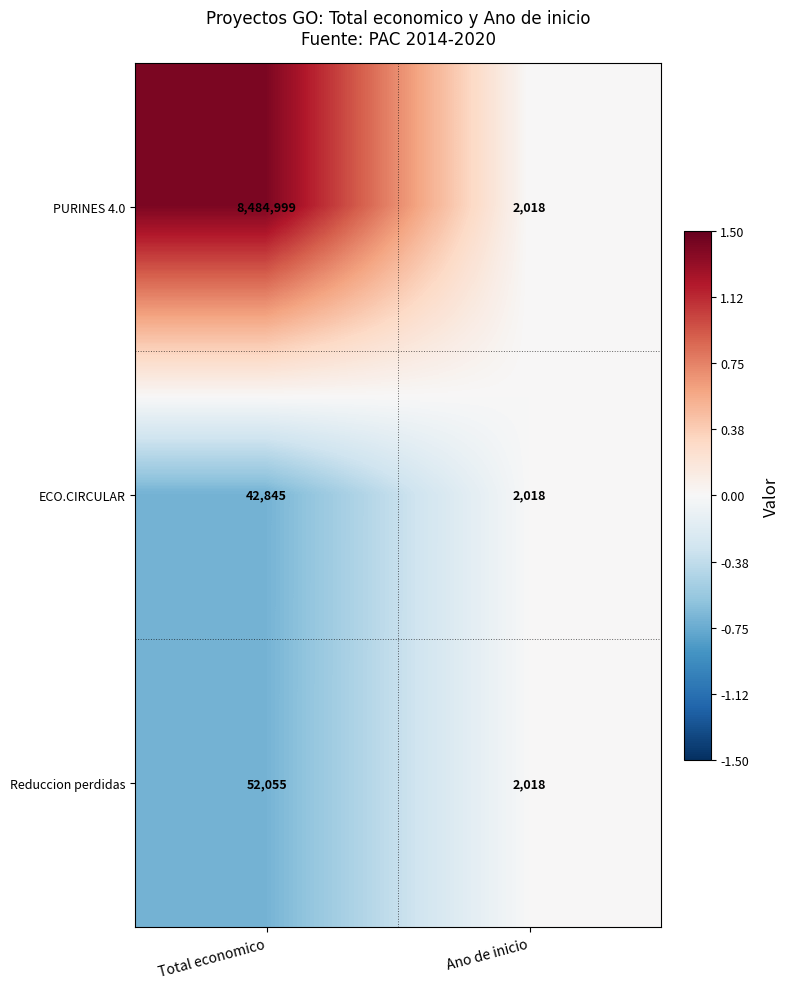

What is the maximum value shown in the chart?

8484999